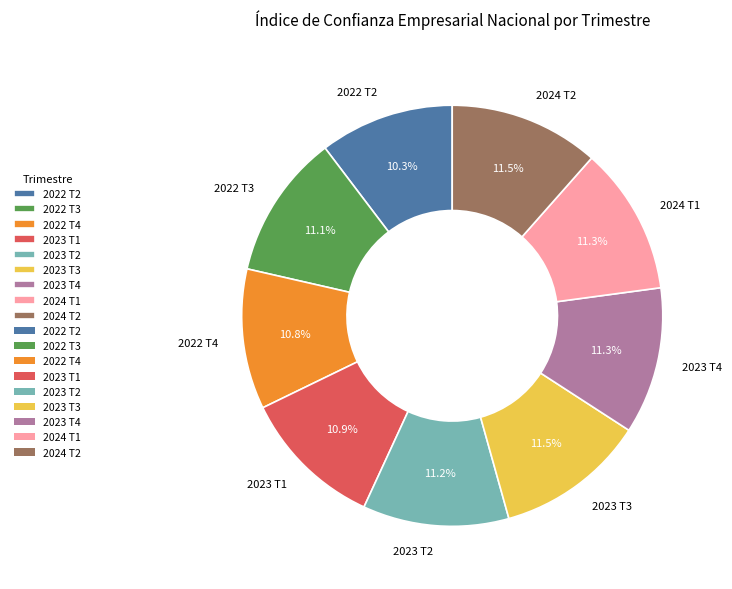

To the nearest percent, what portion does 2023 T4 represent?

11%